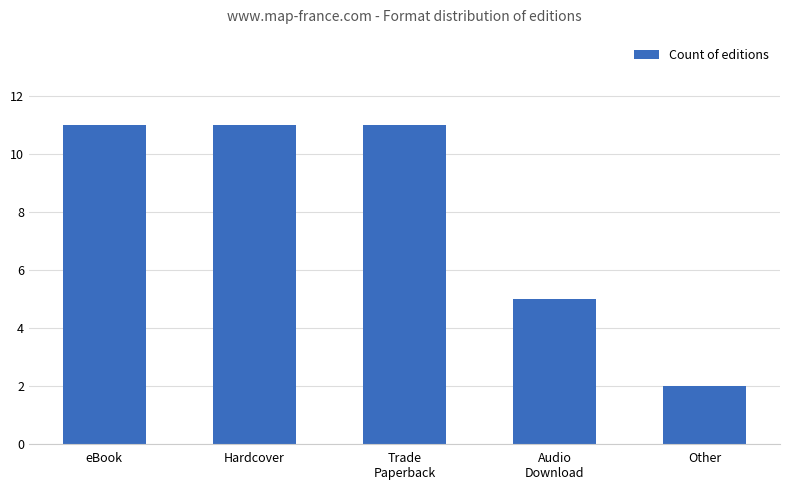

What is the label of the 2nd bar from the right?

Audio
Download